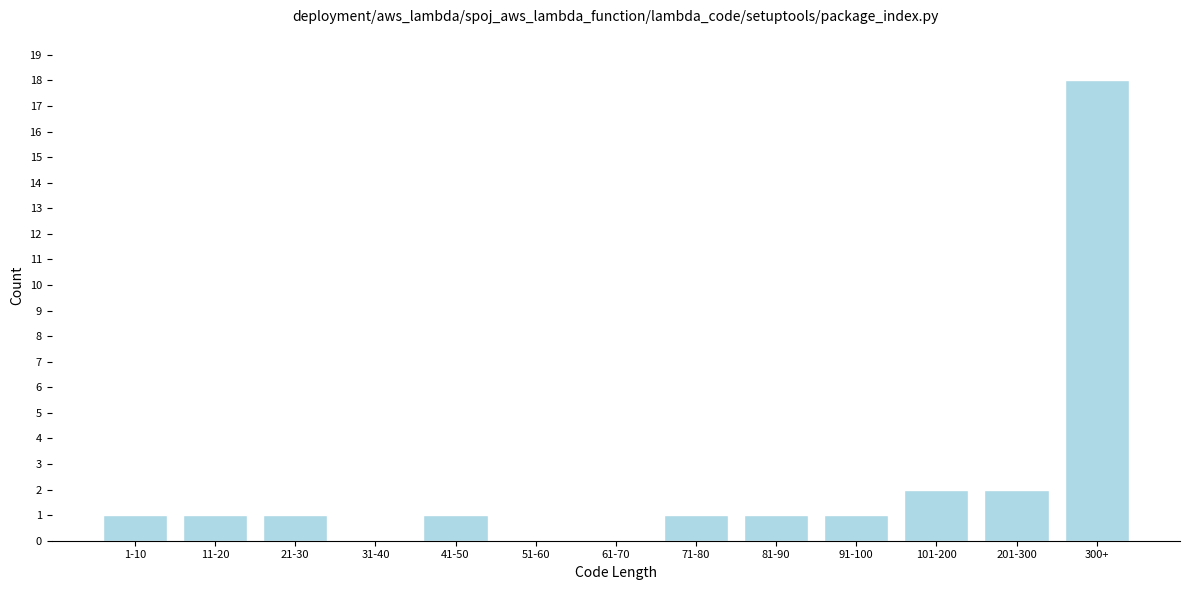

Reading left to right, list all the values displayed in this chart.

1-10=1	11-20=1	21-30=1	31-40=0	41-50=1	51-60=0	61-70=0	71-80=1	81-90=1	91-100=1	101-200=2	201-300=2	300+=18